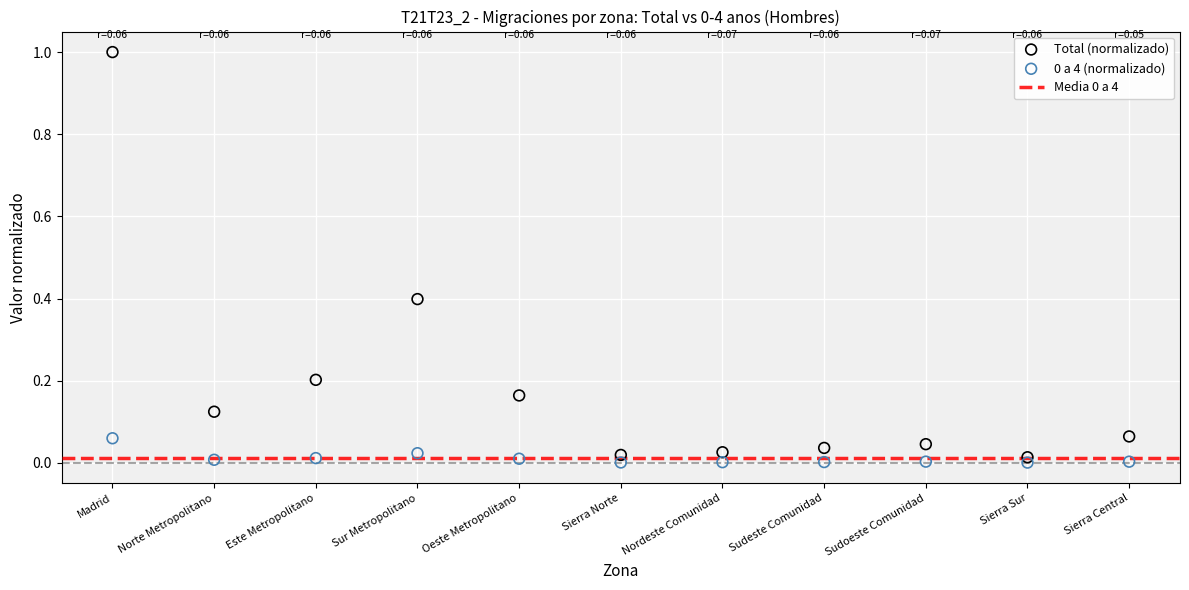

Across all data points, what is the range of Y values (max minus min)?

1.0